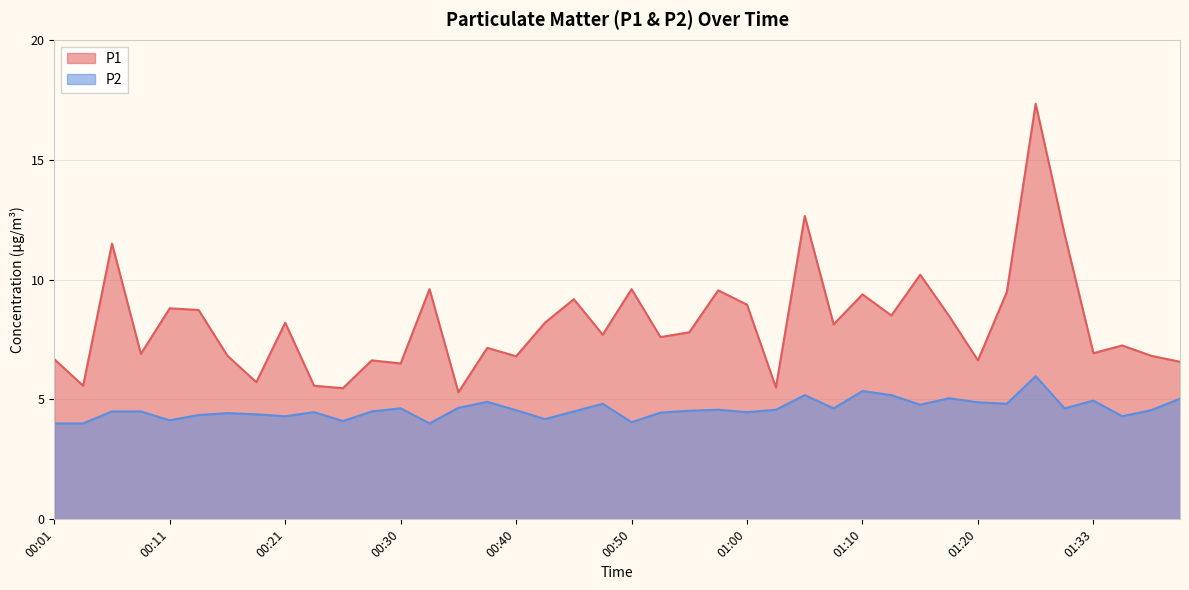

What is the sum of the P2 values at 01:07 and 00:33?

8.6